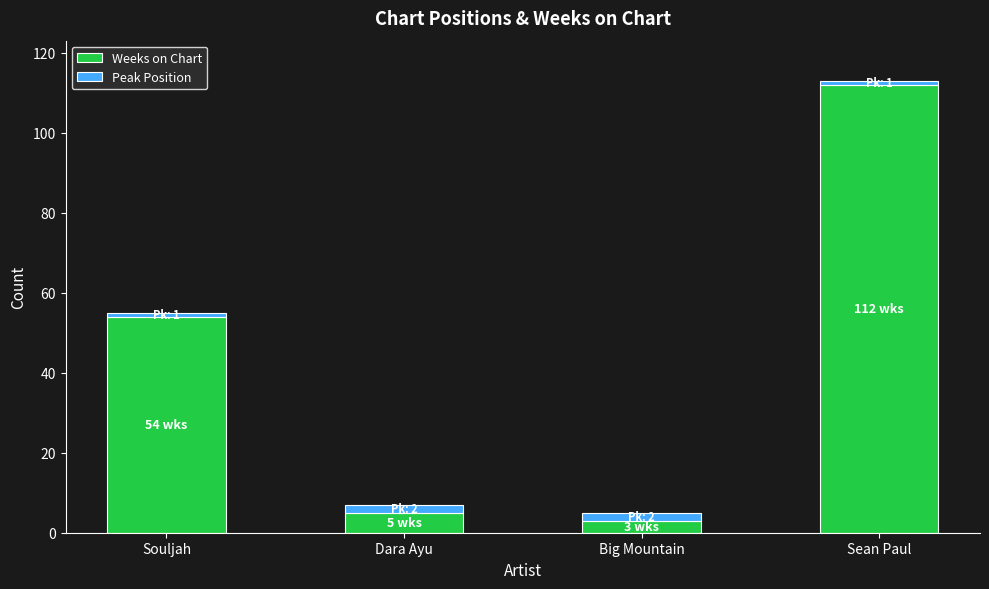

Which category has the lowest value in the Weeks on Chart series?

Big Mountain